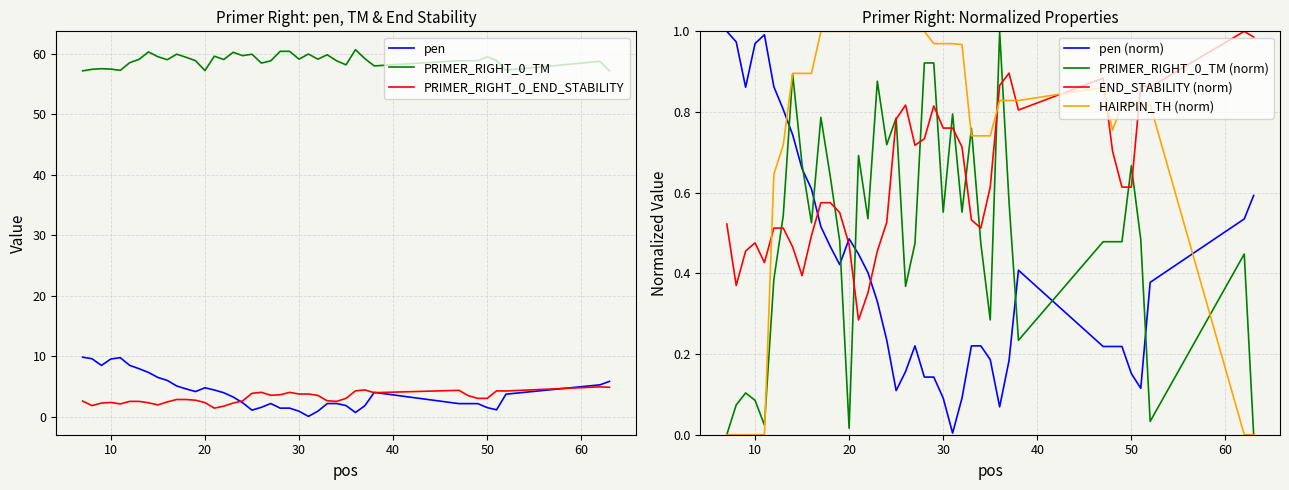

True or false: PRIMER_RIGHT_0_TM (norm) and pen (norm) cross at least once.

True